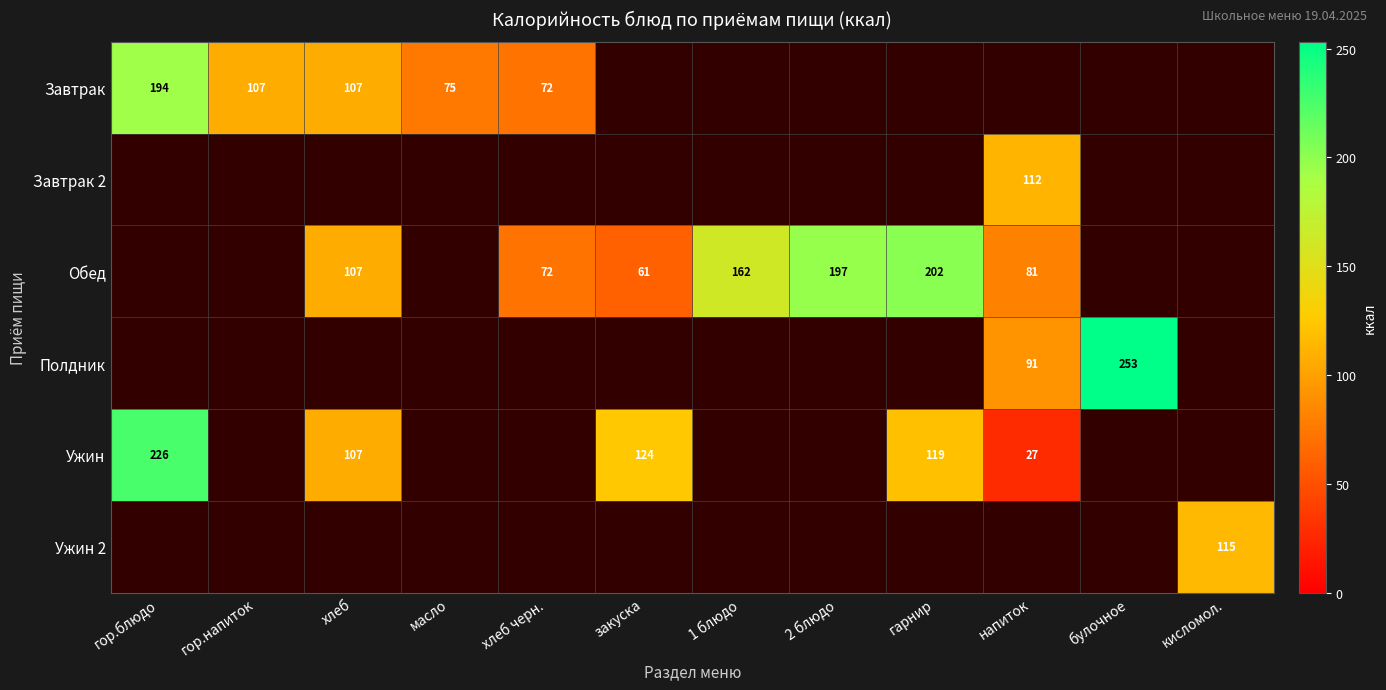

Is it true that Ужин equals 107.0 at хлеб?

True